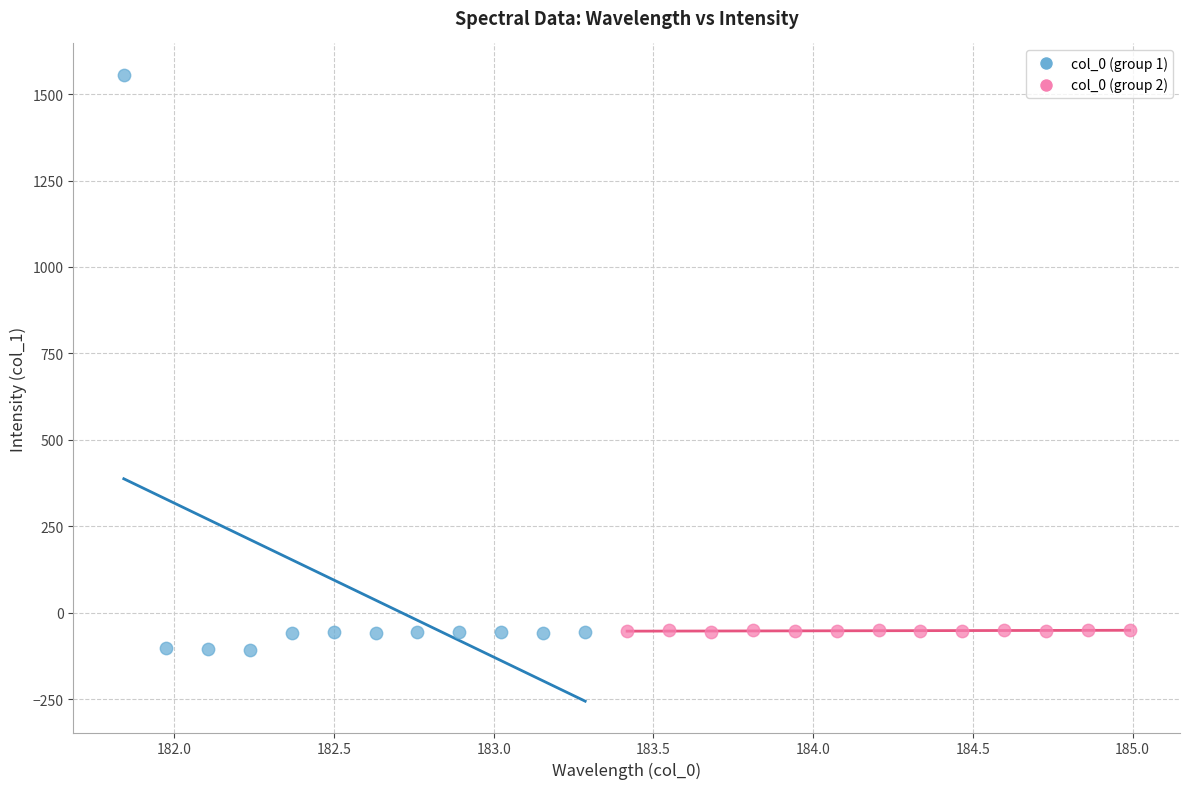

Which series contains the highest Y value?

col_0 (group 1)